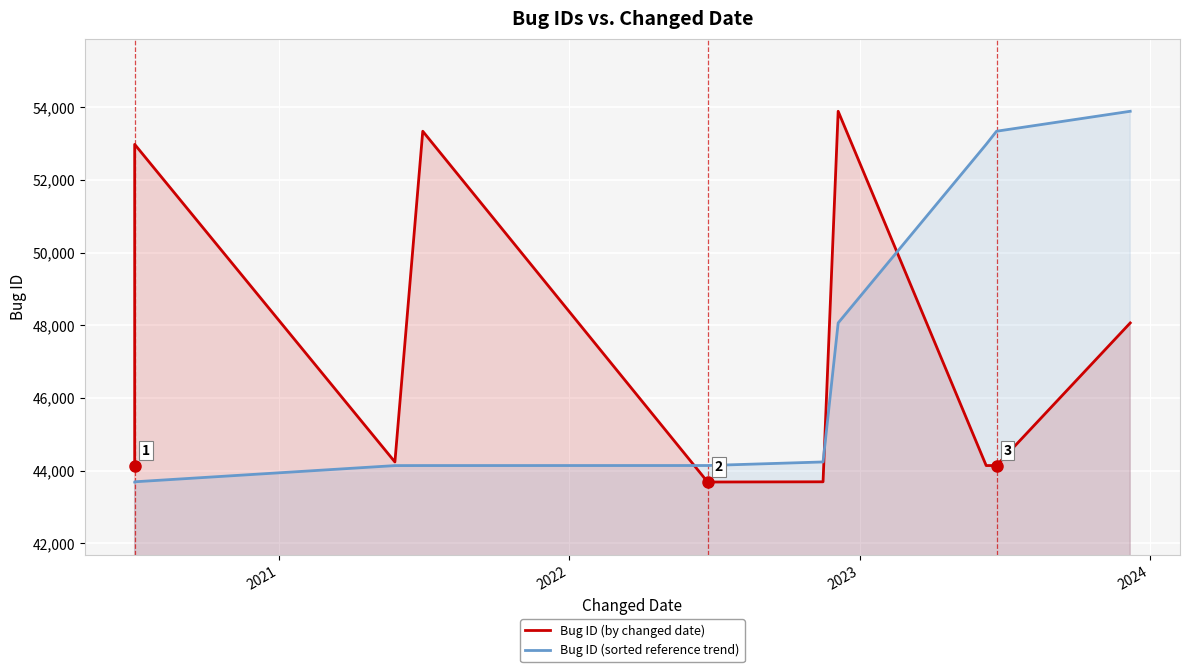

What is the value of the Bug ID (sorted reference trend) point at the 7th from the left?

48062